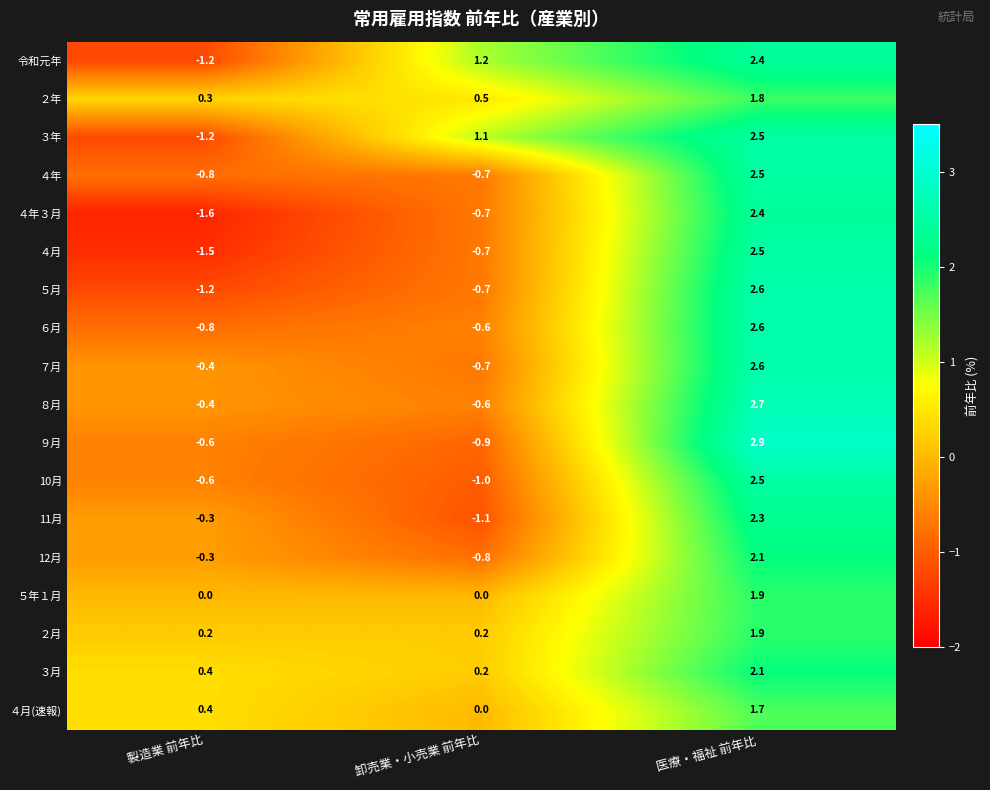

What value does the ３月 series have at 医療・福祉 前年比?

2.1